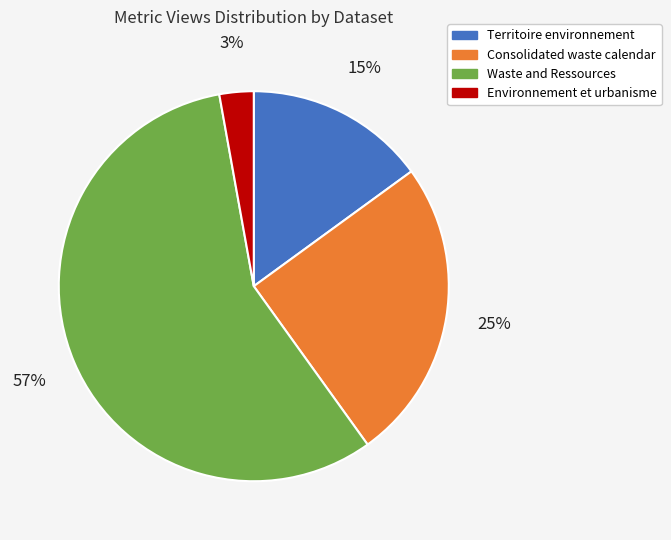

To the nearest percent, what is the average slice percentage?

25%